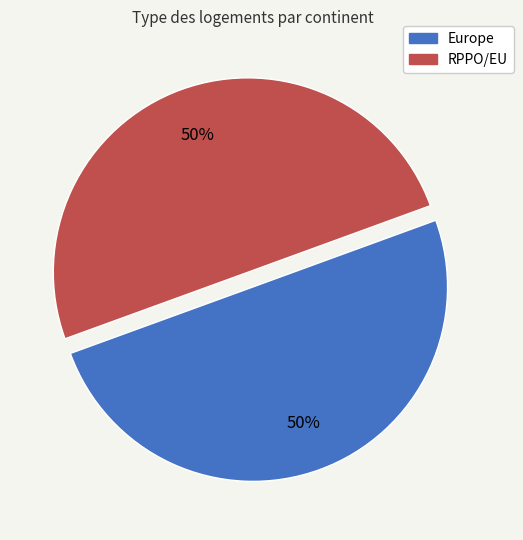

To the nearest percent, what is the combined percentage of Europe and RPPO/EU?

100%